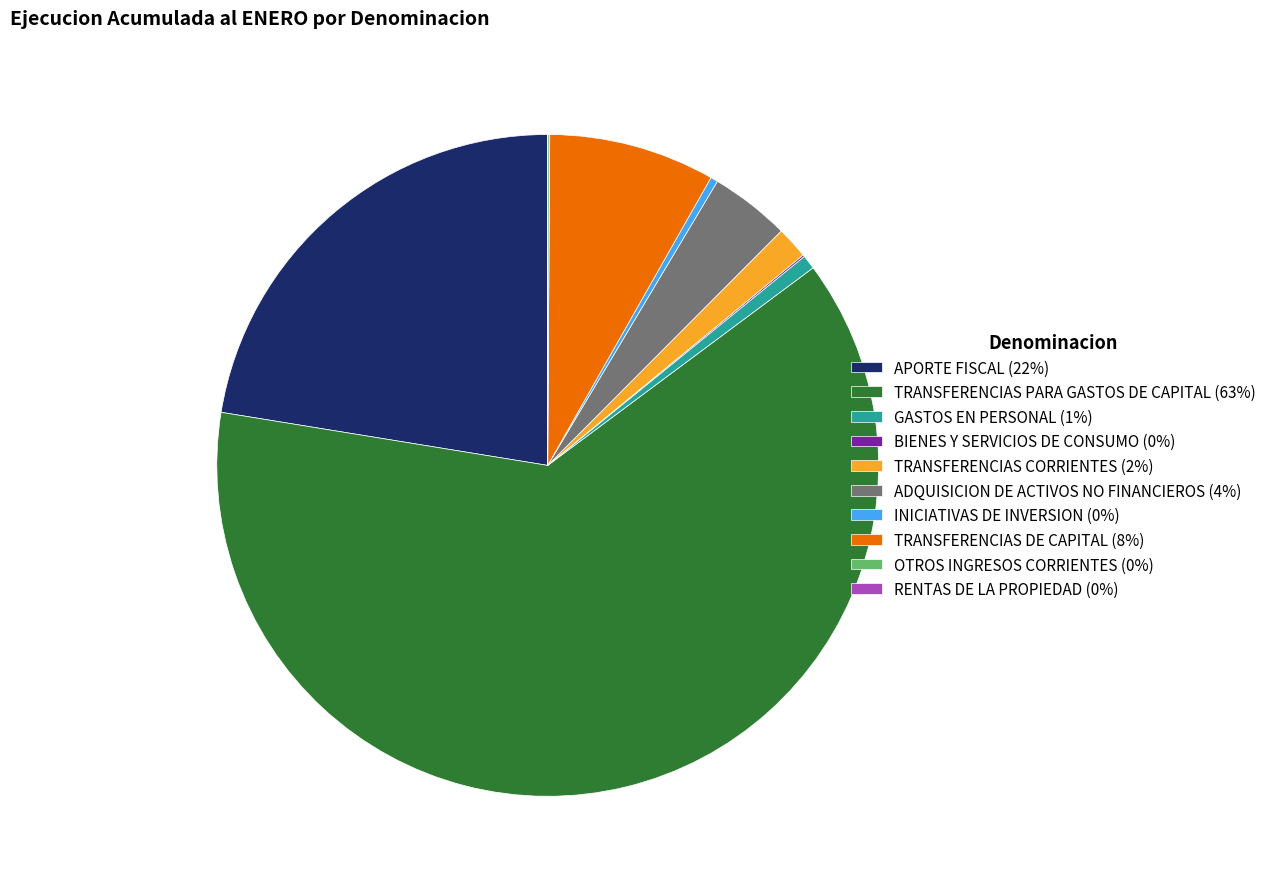

Is it true that GASTOS EN PERSONAL (1%) is 1% of the pie?

True